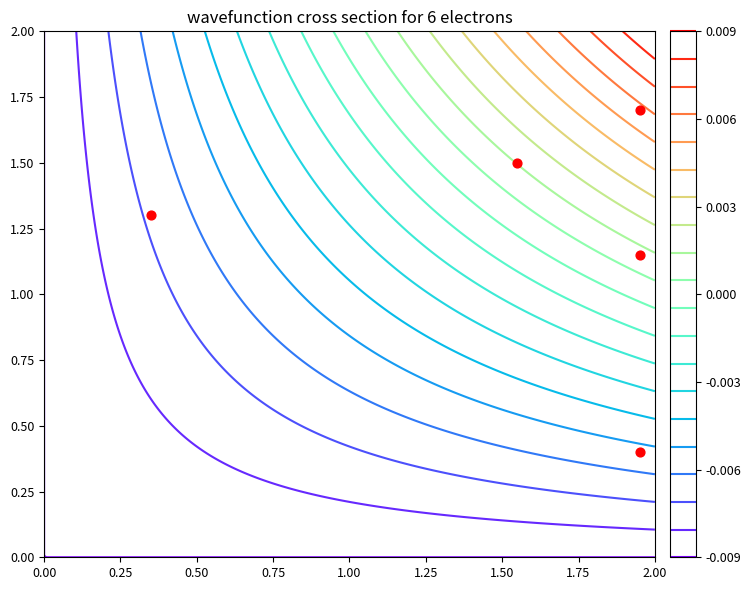

True or false: the data shows 0.4 at 1.00.

False